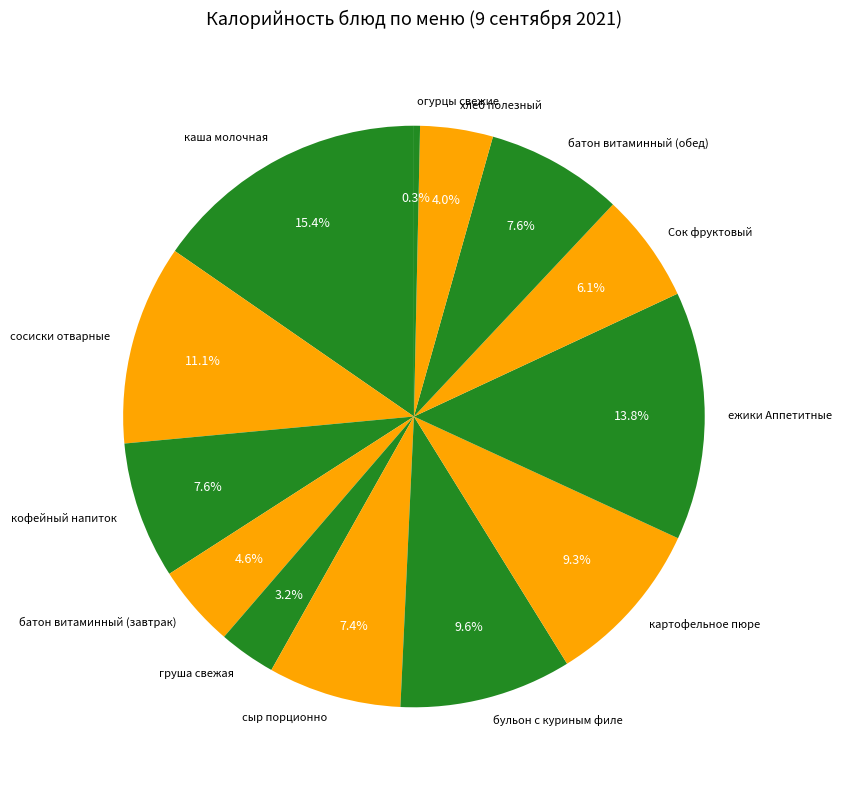

Does груша свежая represent more than half of the total?

No